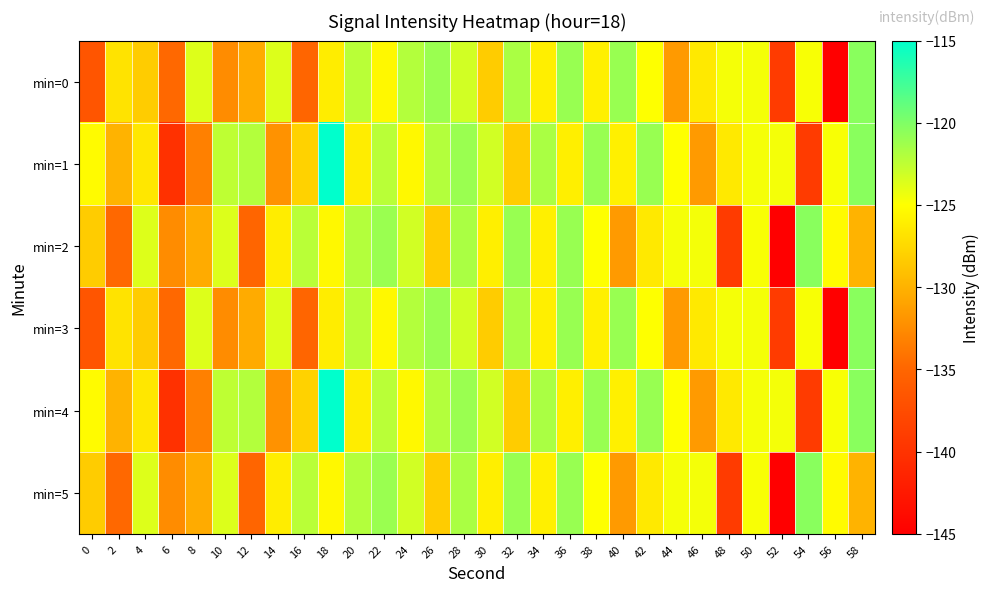

Between 10 and 38, which series saw the biggest shift?

min=0